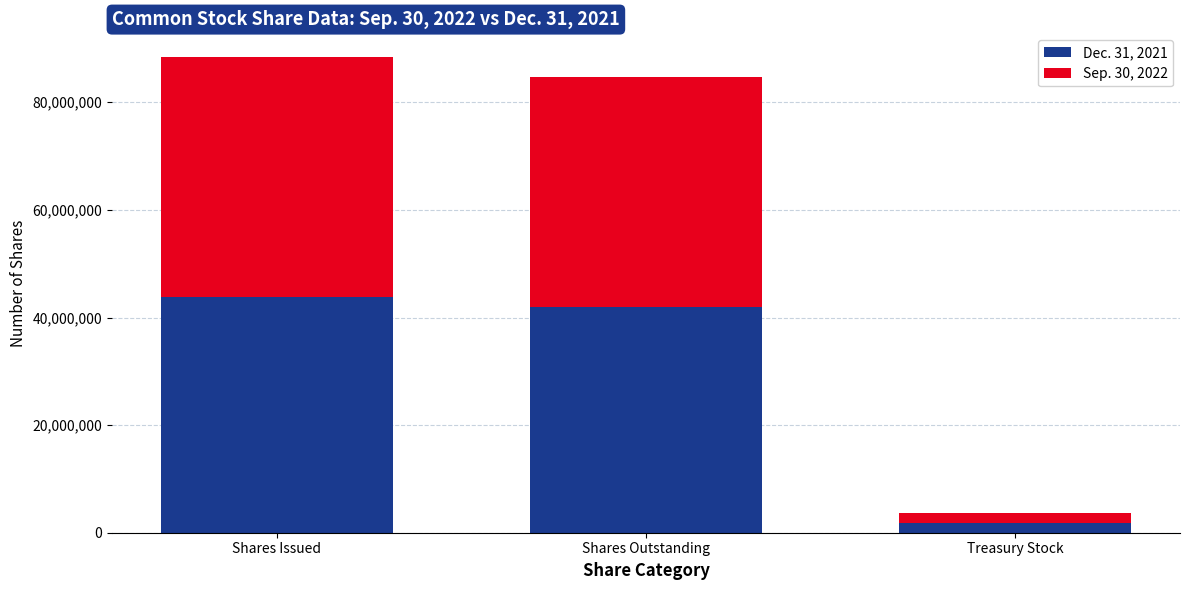

What is the highest value of the Dec. 31, 2021 series?

43789814